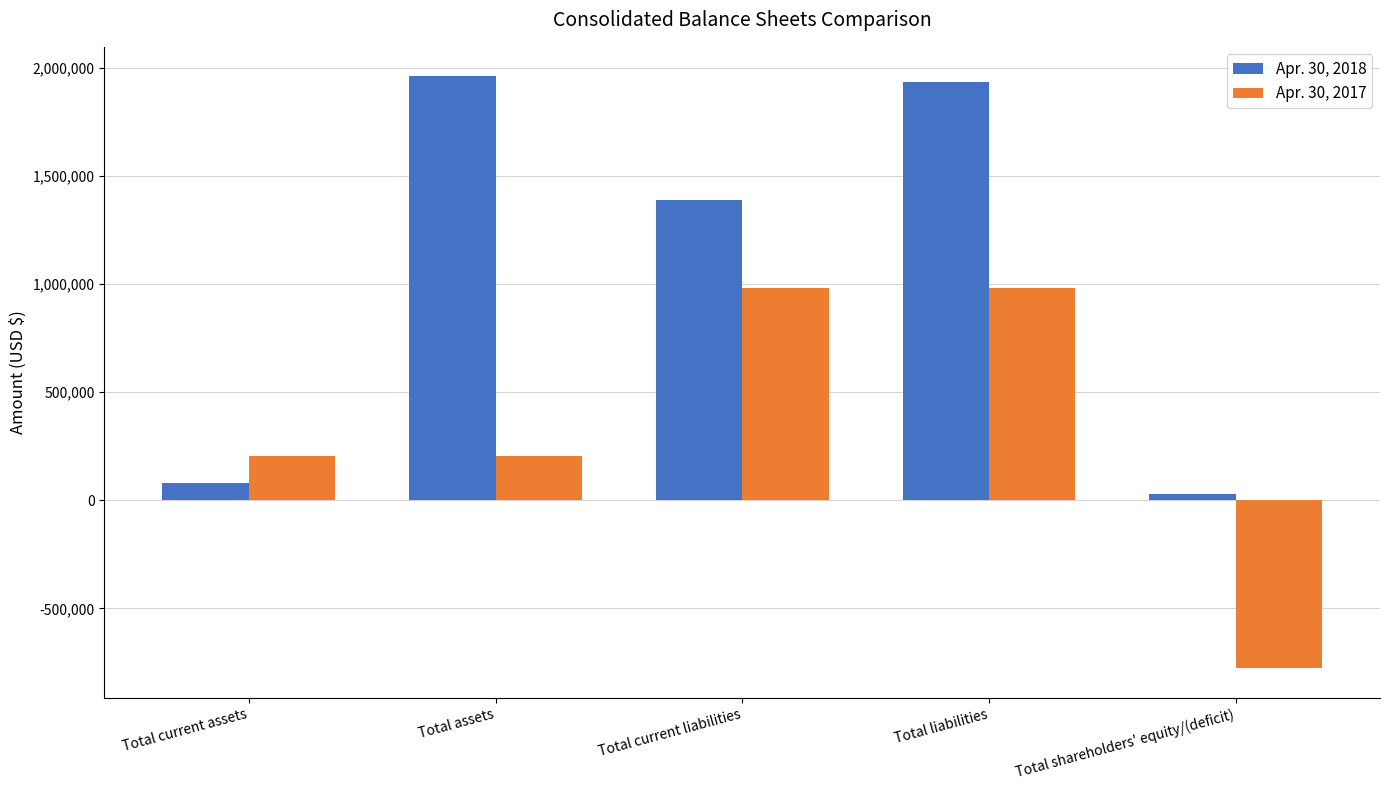

Which series has the widest spread of values?

Apr. 30, 2018